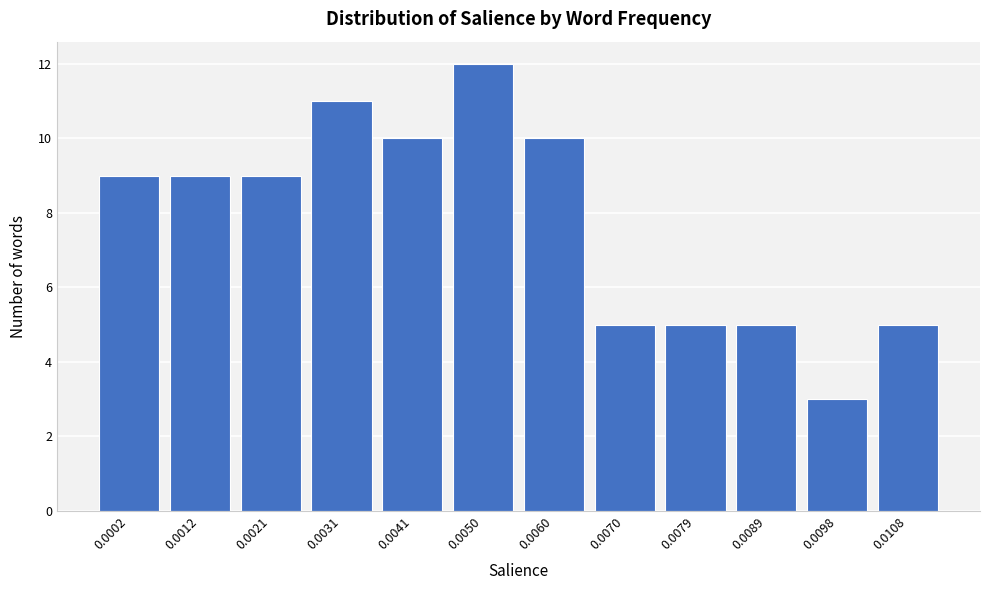

Reading left to right, what are all the values shown in this chart?

0.0002=9	0.0012=9	0.0021=9	0.0031=11	0.0041=10	0.0050=12	0.0060=10	0.0070=5	0.0079=5	0.0089=5	0.0098=3	0.0108=5